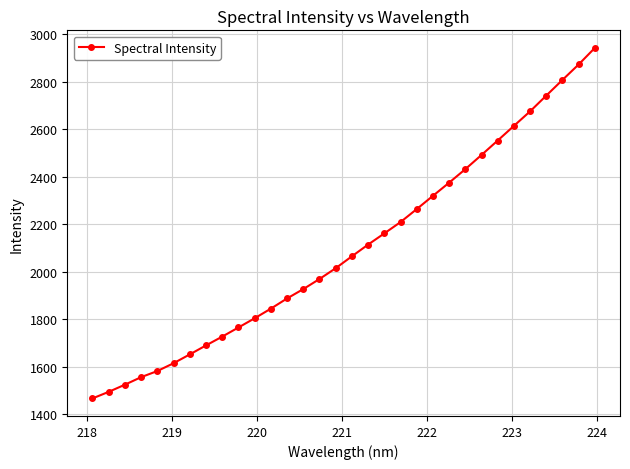

Does the chart display data point markers on the line(s)?

Yes